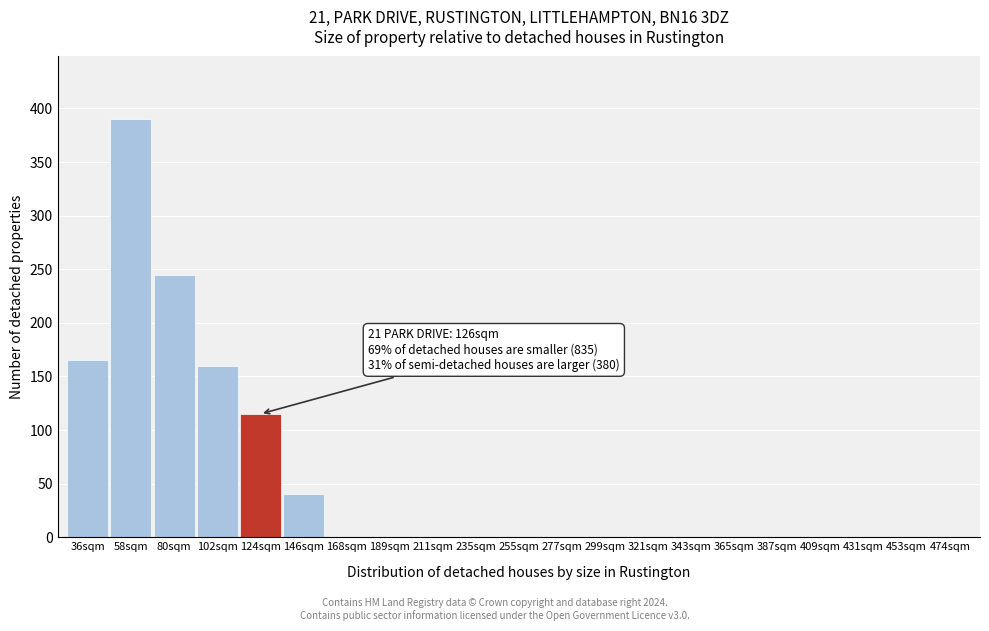

Reading right to left, extract all data points from this chart.

474sqm=0	453sqm=0	431sqm=0	409sqm=0	387sqm=0	365sqm=0	343sqm=0	321sqm=0	299sqm=0	277sqm=0	255sqm=0	235sqm=0	211sqm=0	189sqm=0	168sqm=0	146sqm=40	124sqm=115	102sqm=160	80sqm=245	58sqm=390	36sqm=165